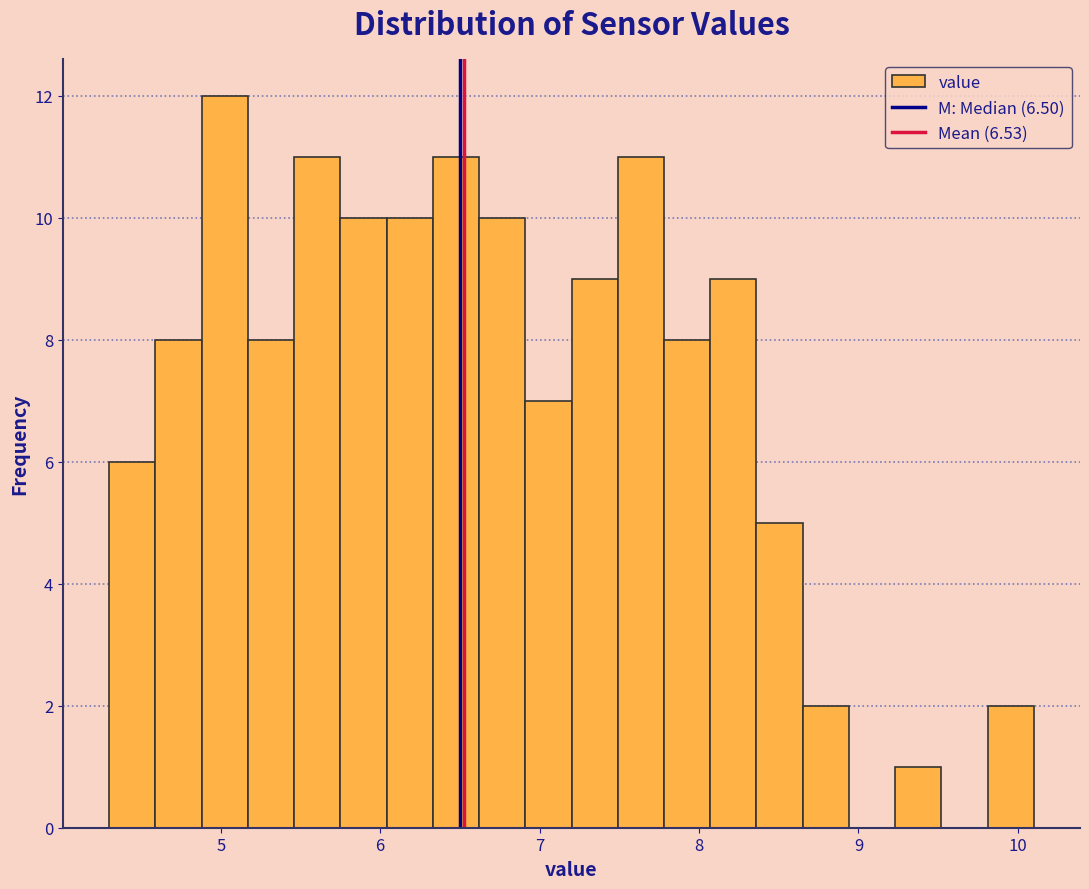

Read against the x-axis, roughly where is the centre of the tallest bar?

5.0